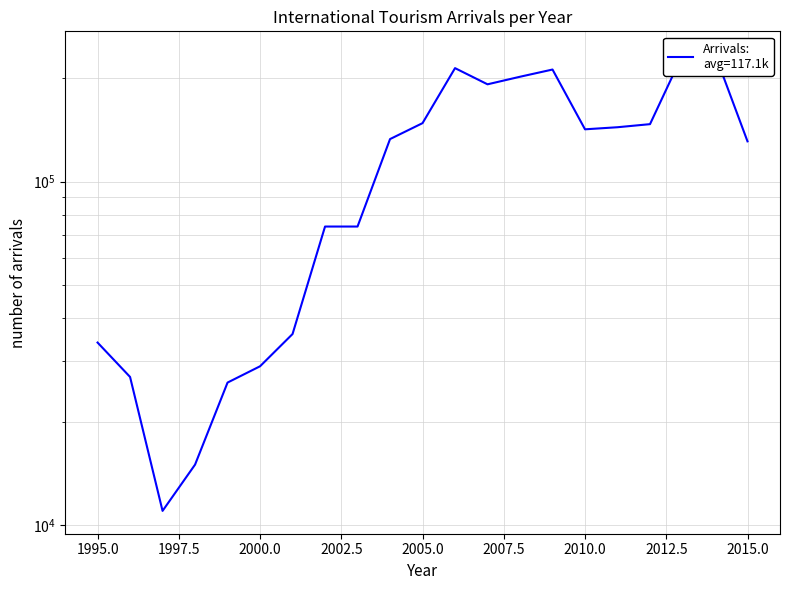

What is the change in value from 2009 to 2015?

-81000